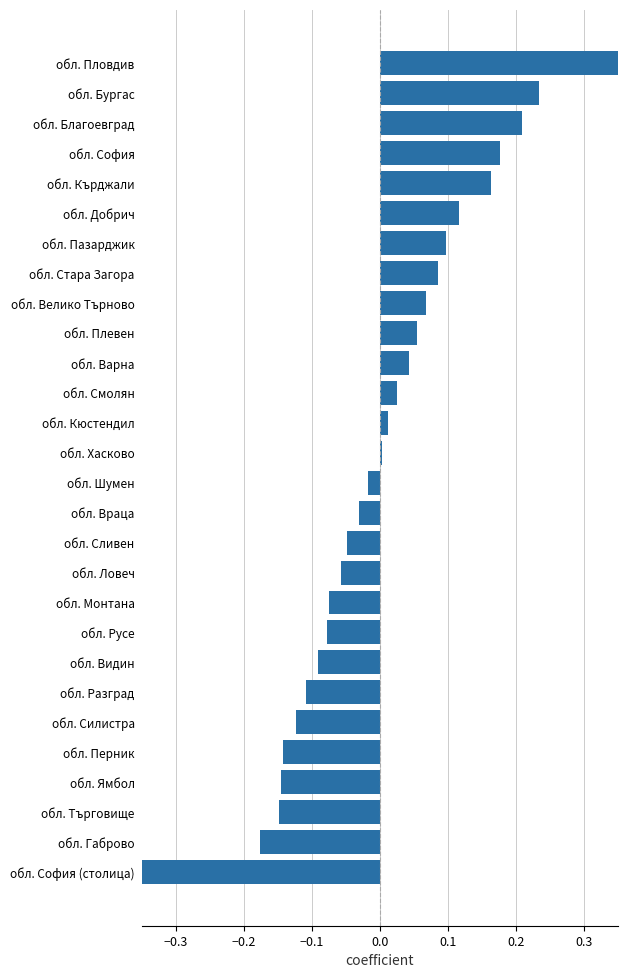

Does the chart contain stacked bars?

No